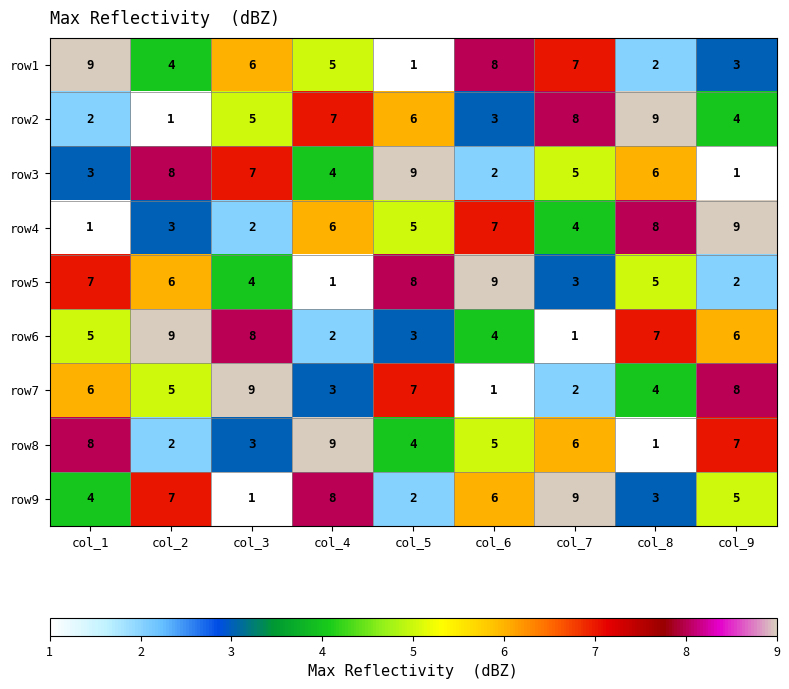

What is the average value of the row3 series?

5